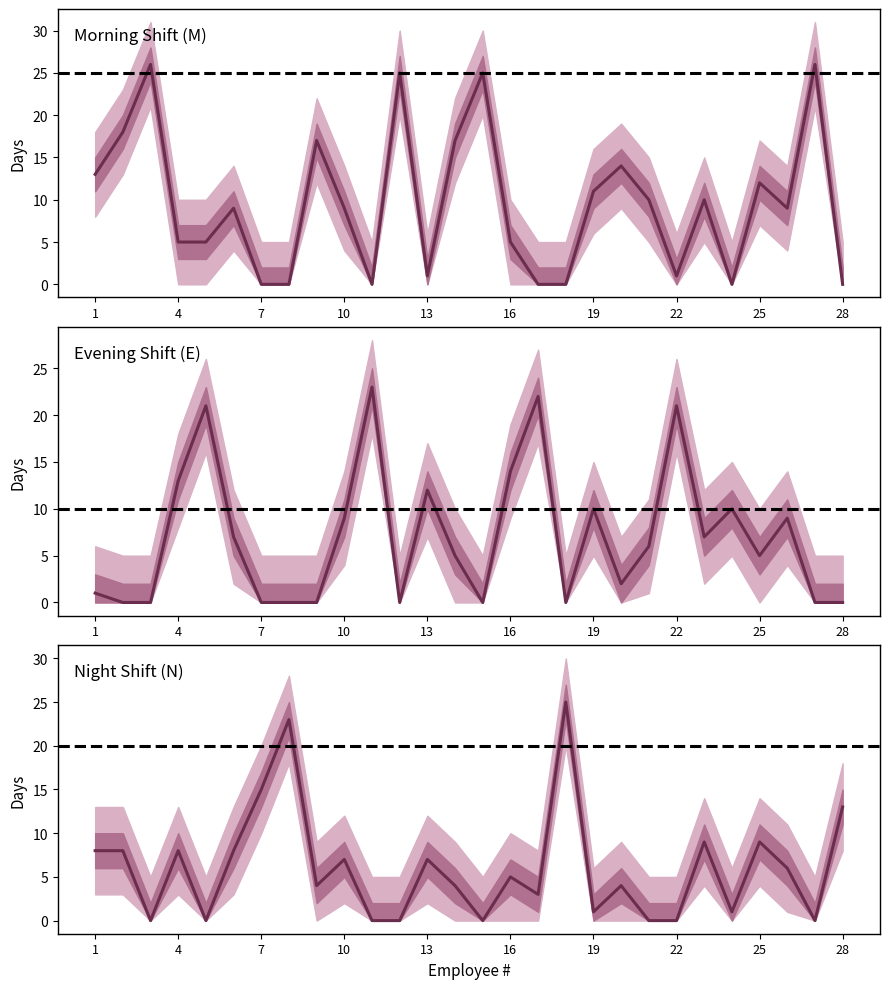

Which category has the highest value in the N series?

18